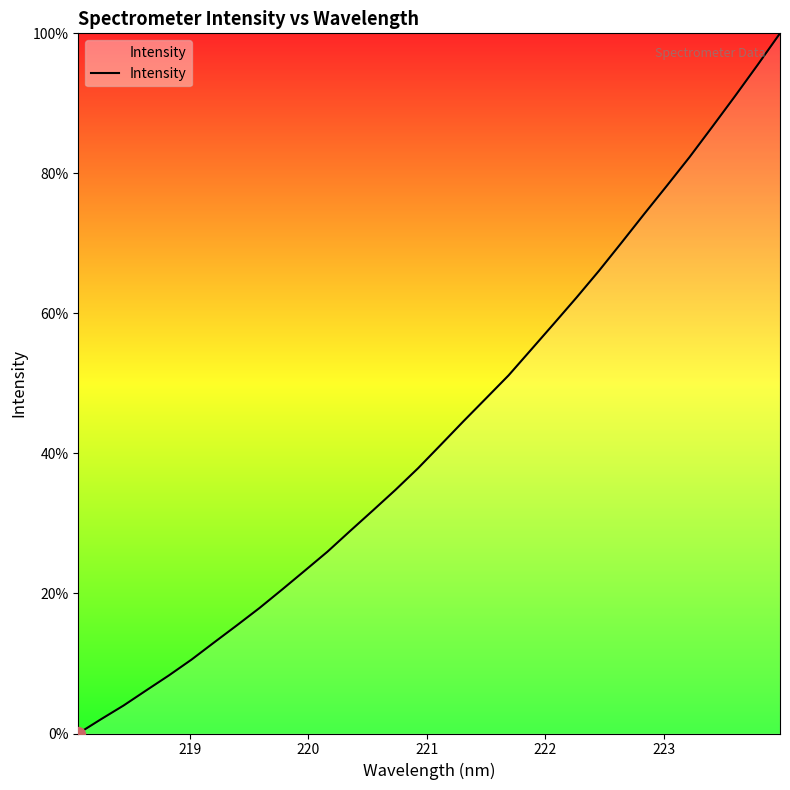

What is the greatest value displayed?

100.0